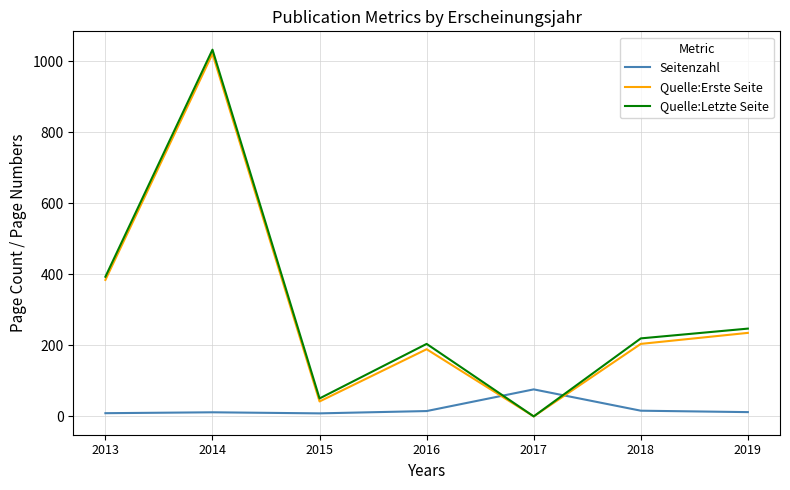

What is the average value of the Quelle:Erste Seite series?

296.4